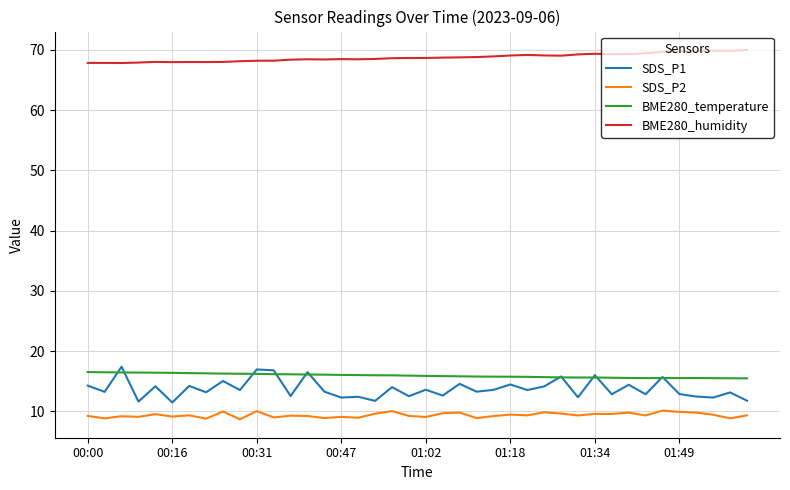

True or false: SDS_P1 and SDS_P2 cross at least once.

False